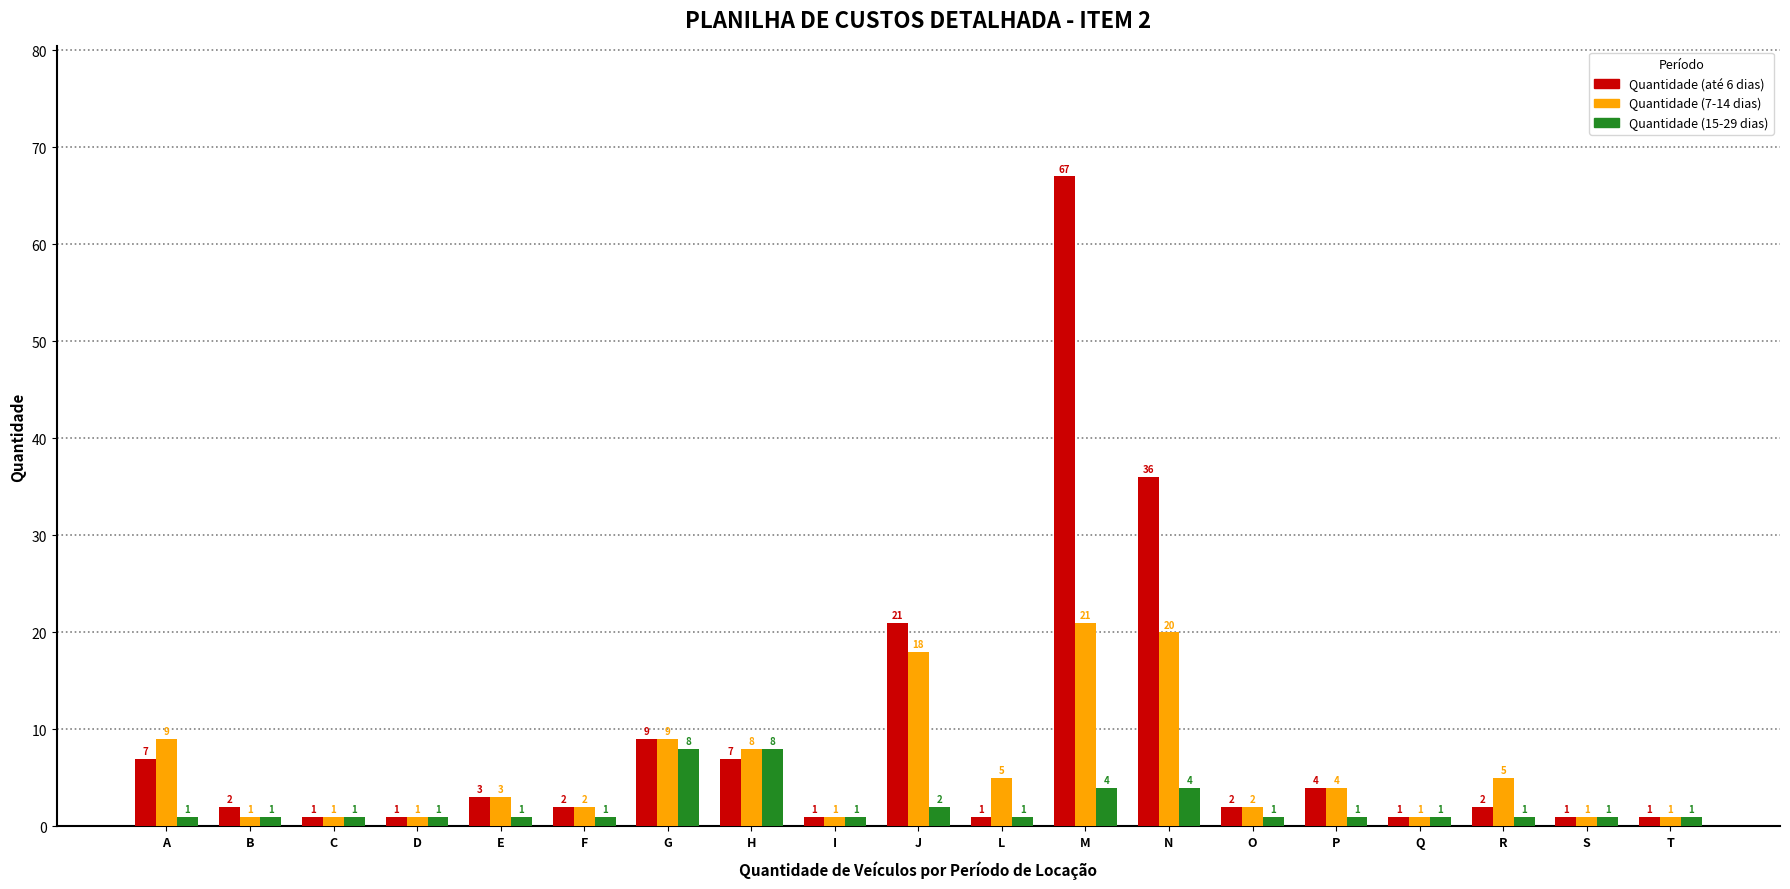

What is the difference between the second highest and minimum values in the Quantidade (até 6 dias) series?

35